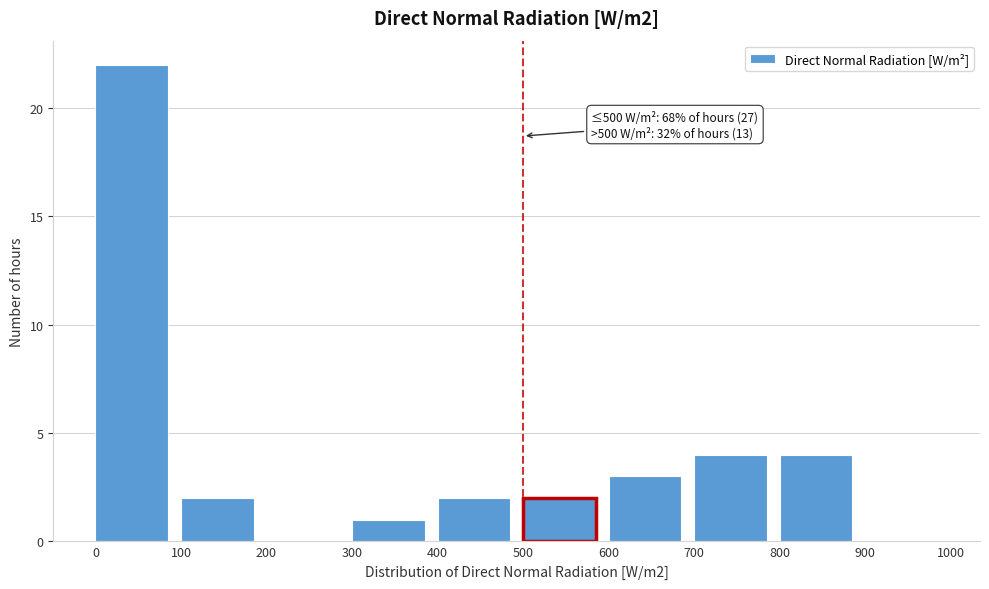

Which range on the x-axis has the tallest bar?

0 to 100